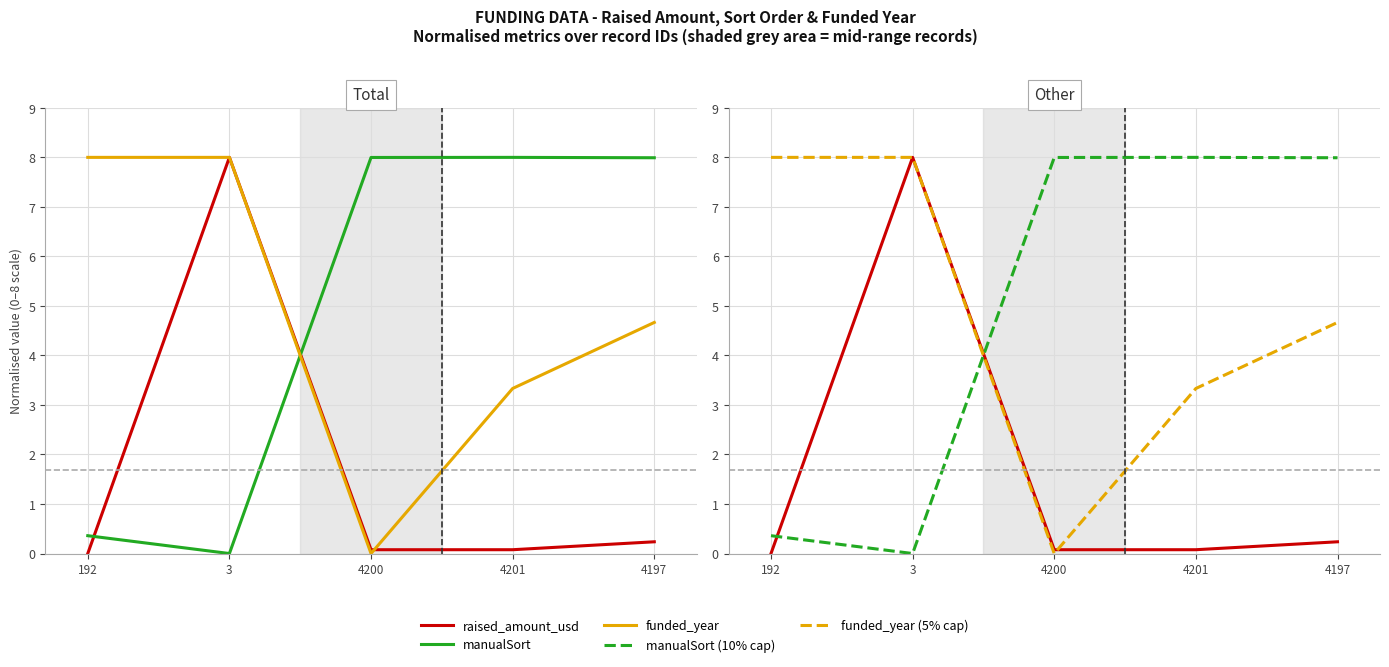

How many lines are shown in the chart?

5